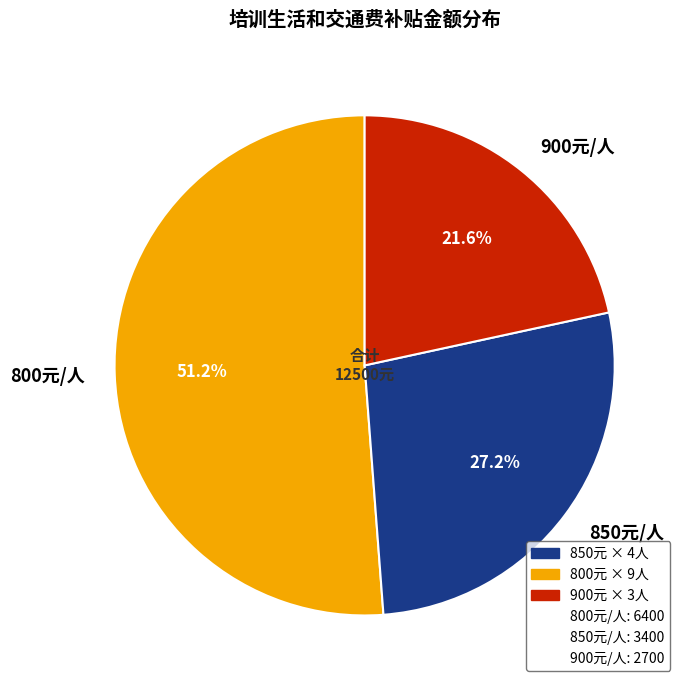

What percentage is NOT represented by 800元/人?

48.8%